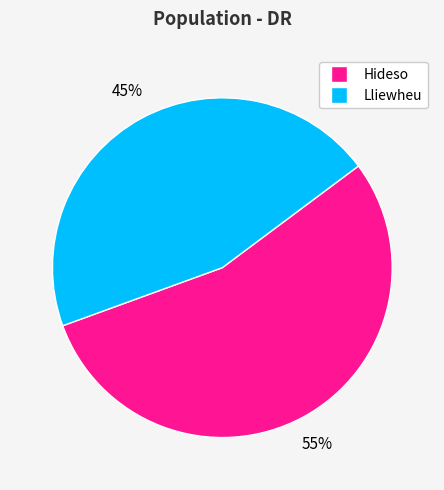

Do Lliewheu and Hideso together represent more than half of the pie?

Yes